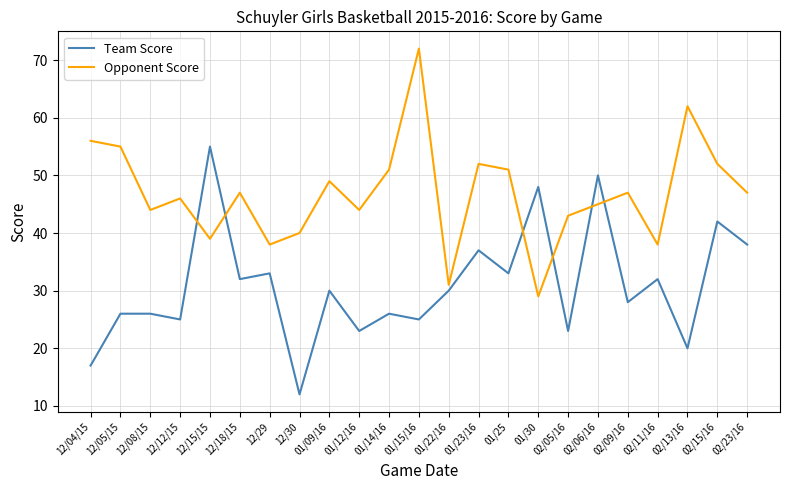

What is the sum of the Opponent Score values at 01/09/16 and 02/23/16?

96